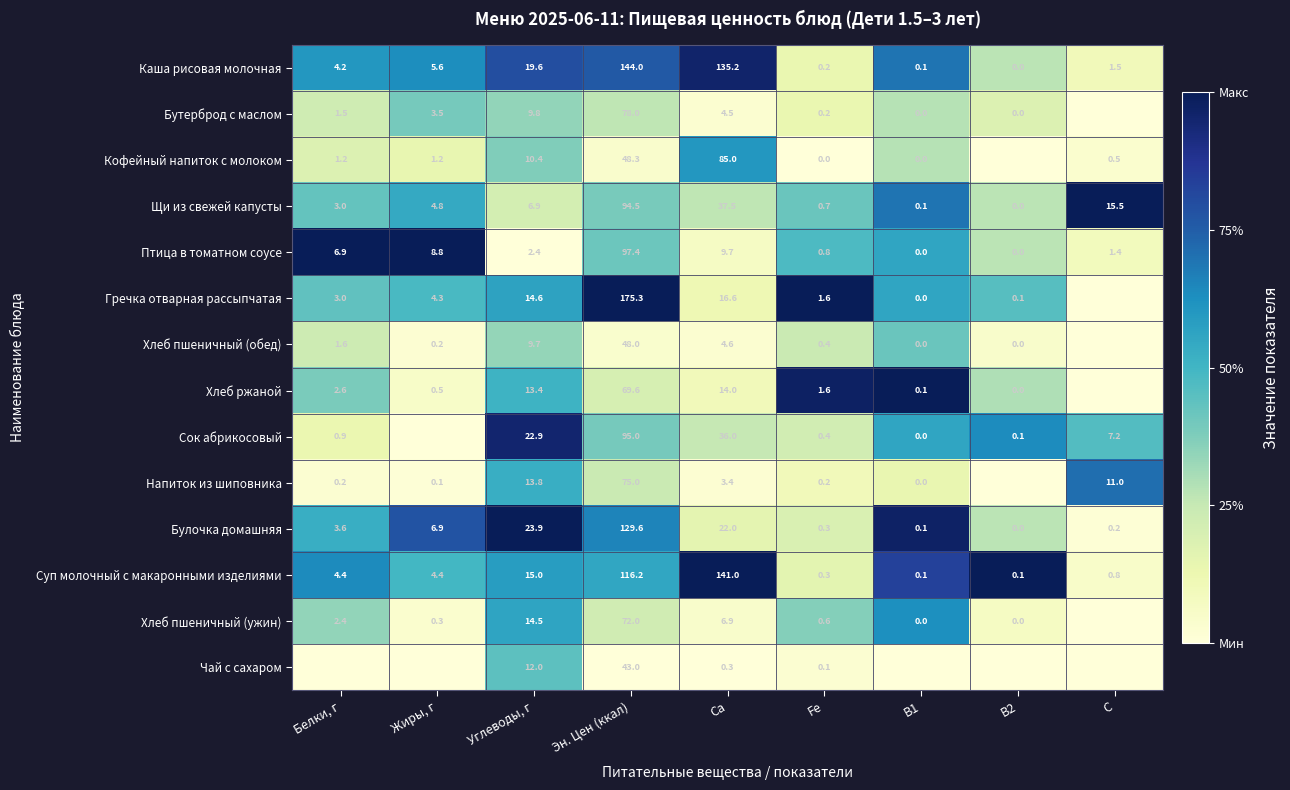

Is the value of Булочка домашняя at Жиры, г greater than the value of Хлеб пшеничный (ужин) at Эн. Цен (ккал)?

No